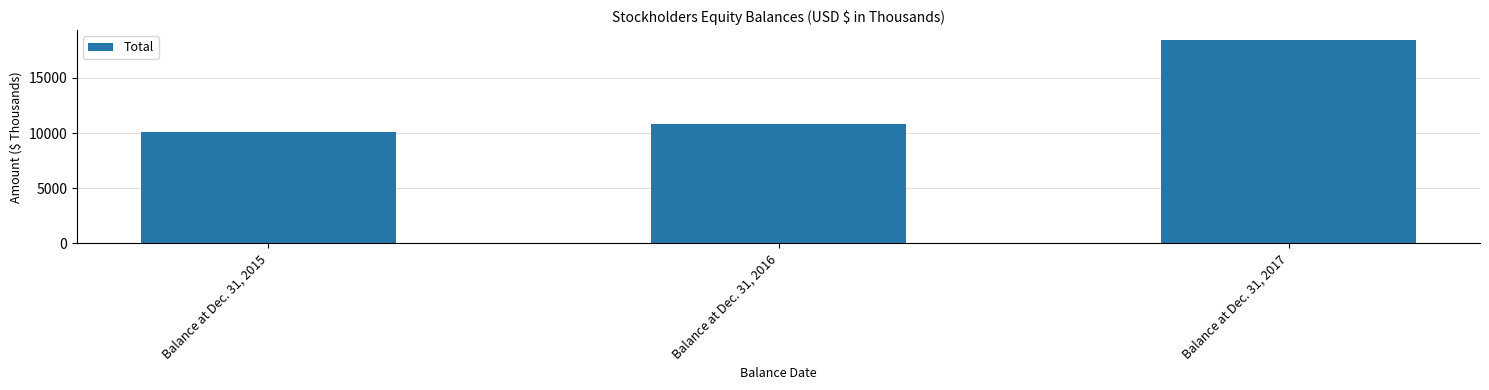

How many distinct data groups are displayed?

1